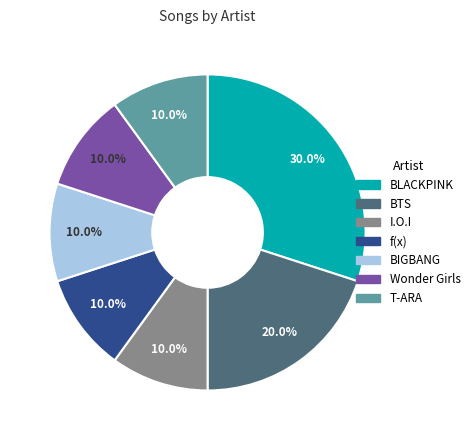

What is the ratio of the value at T-ARA to the value at BTS?

0.5